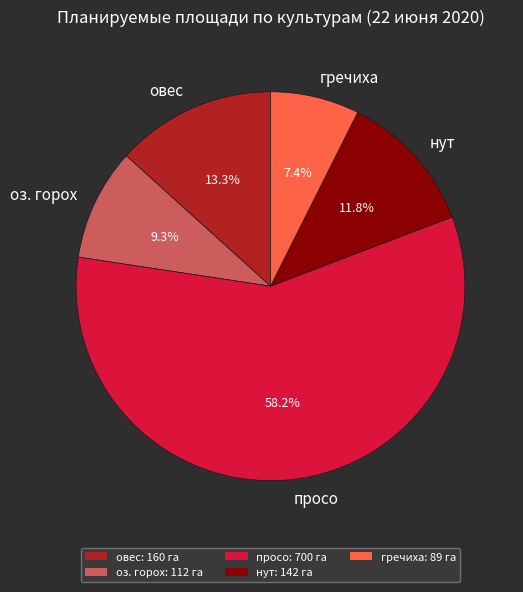

Rank the categories by value from highest to lowest.

просо, овес, нут, оз. горох, гречиха